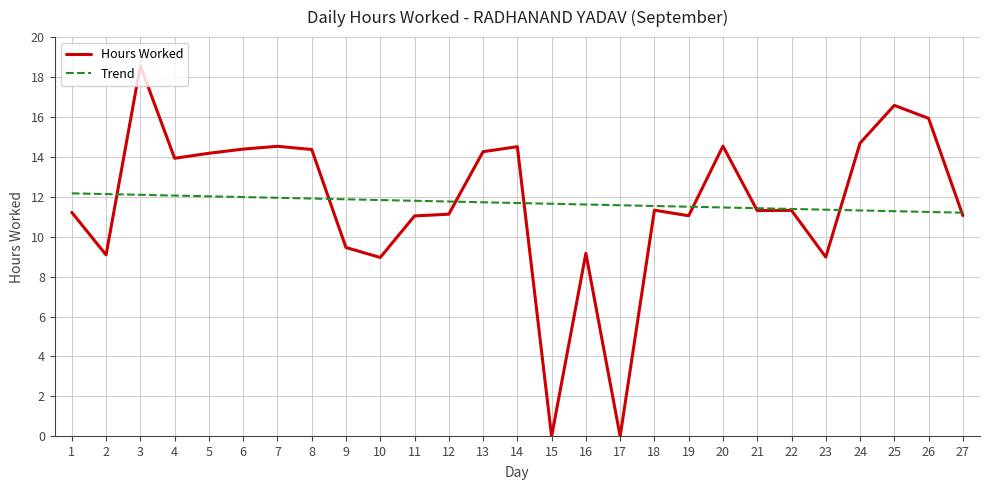

What is the maximum value for Hours Worked?

18.6